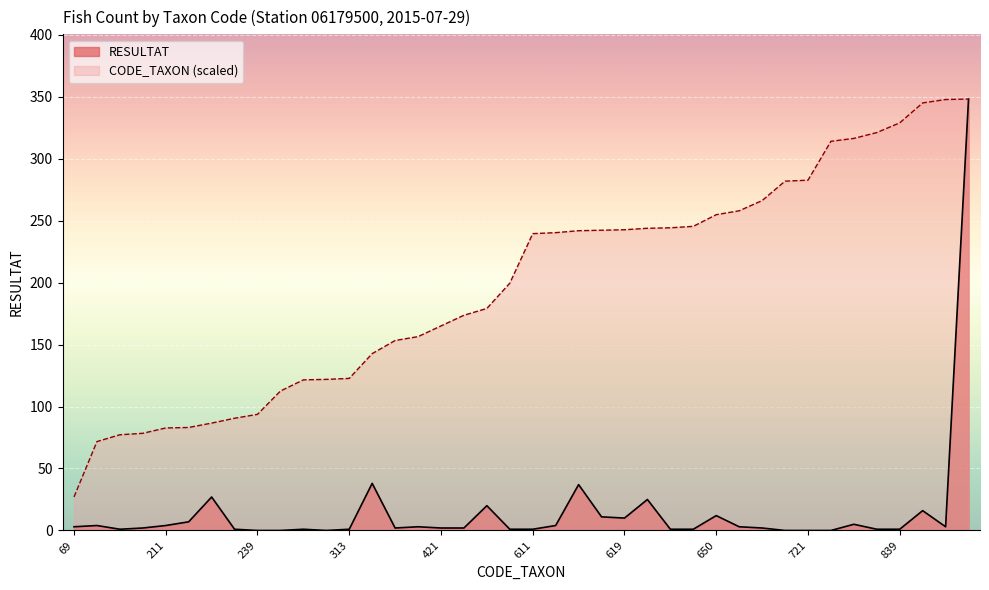

True or false: CODE_TAXON and RESULTAT cross at least once.

False